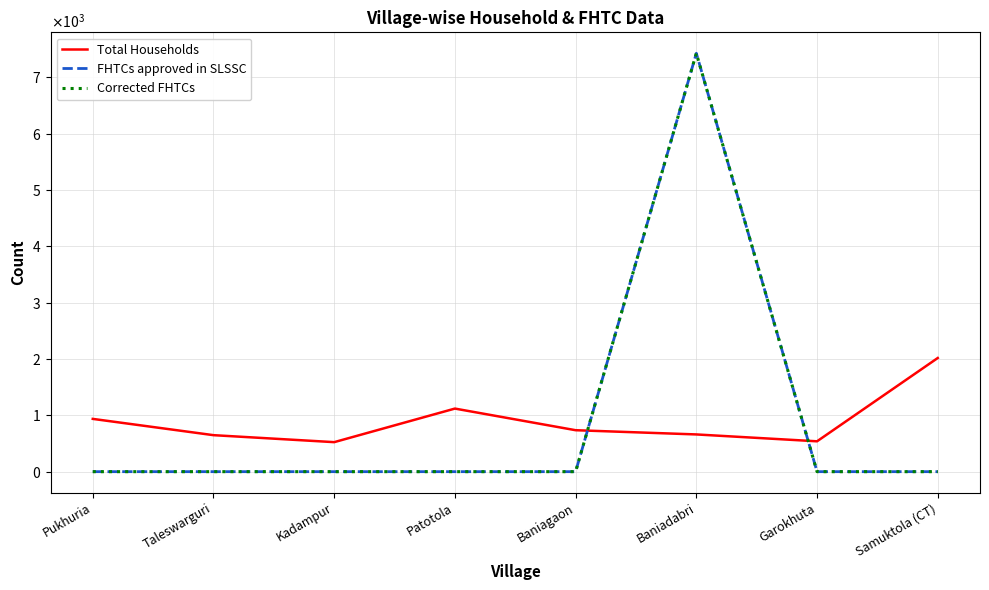

True or false: Total Households has a value of 1120 at Patotola.

True